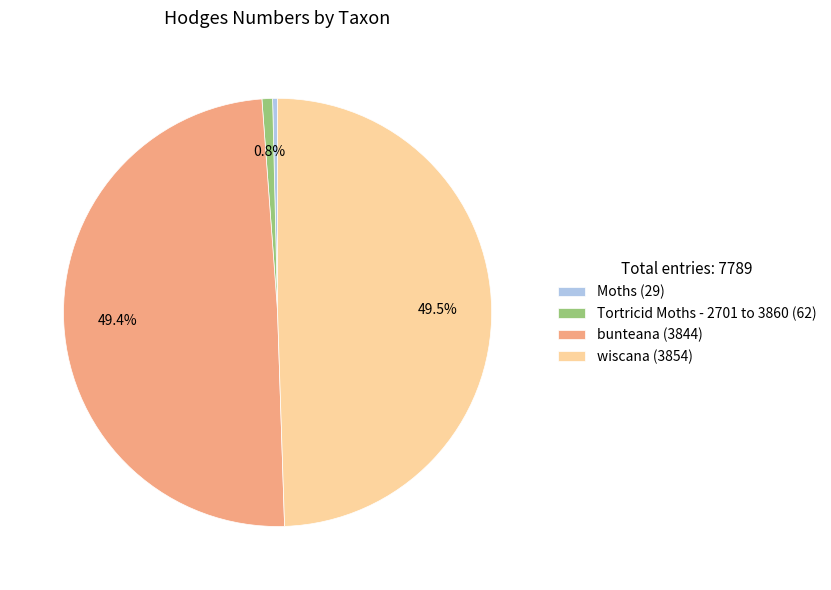

How many slices are in this pie chart?

4